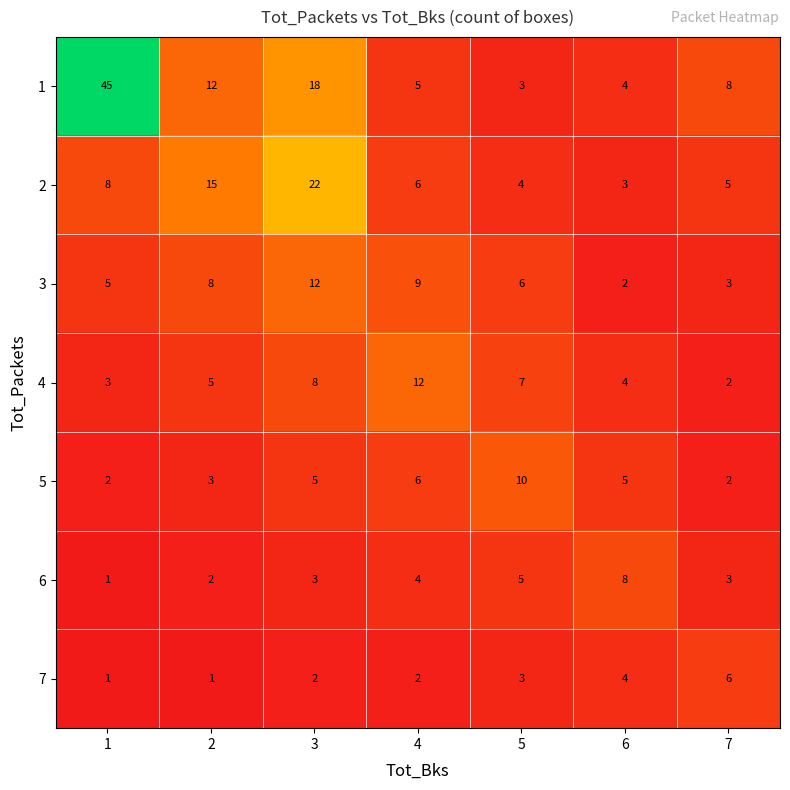

Where is 5 nearest to the value 6?

4